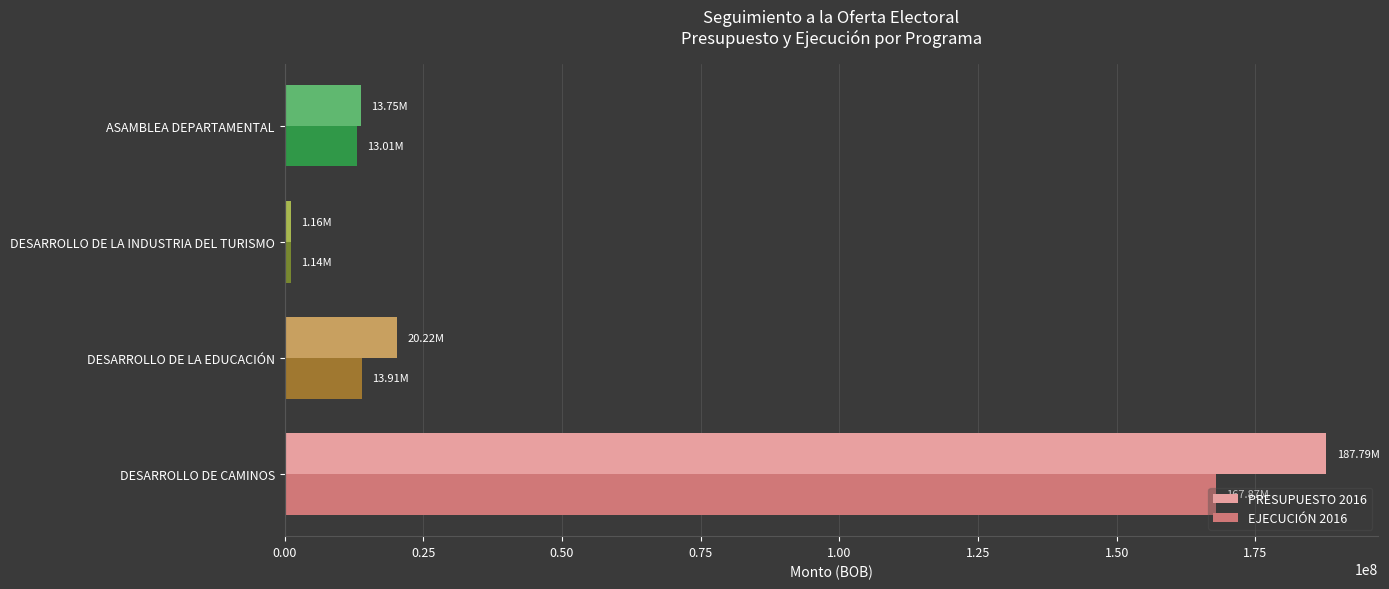

Which series has the largest range (max minus min)?

PRESUPUESTO 2016